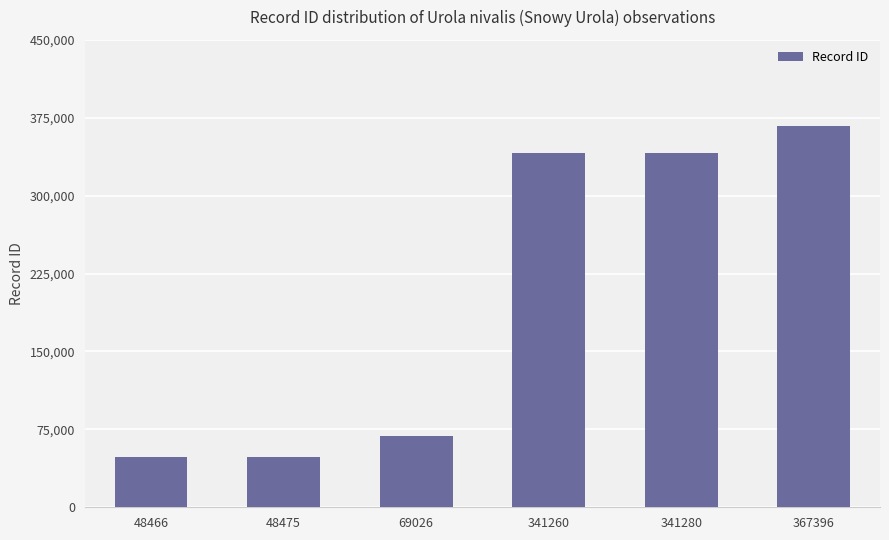

Is it true that the value at 69026 is 19061?

False